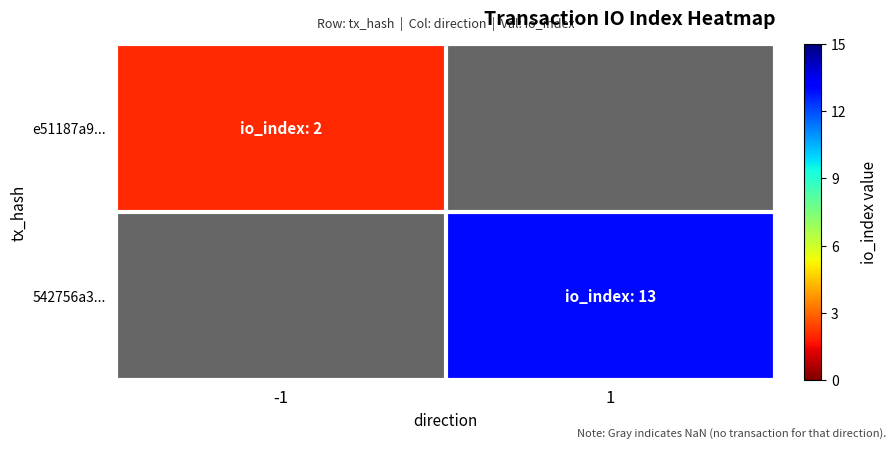

Which label corresponds to the smallest value in the chart?

-1